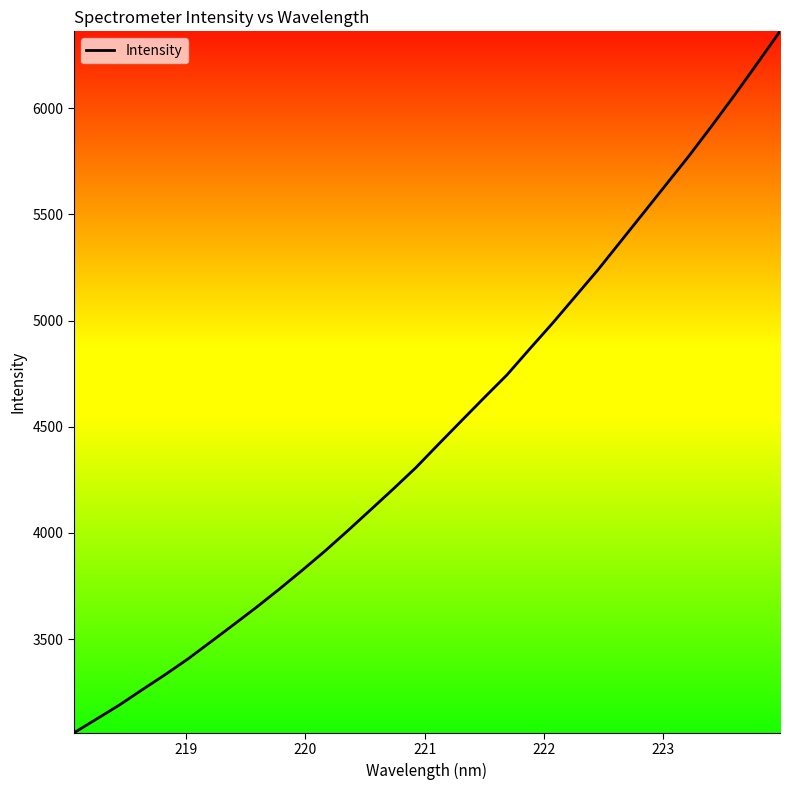

What is the difference between the maximum and minimum values?

3303.3